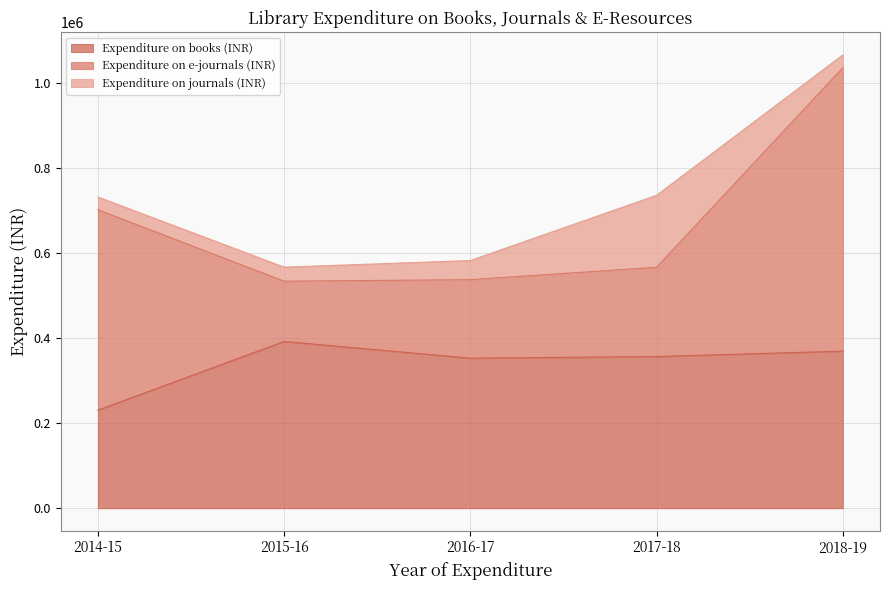

What is the total value across all series at 2017-18?

736590